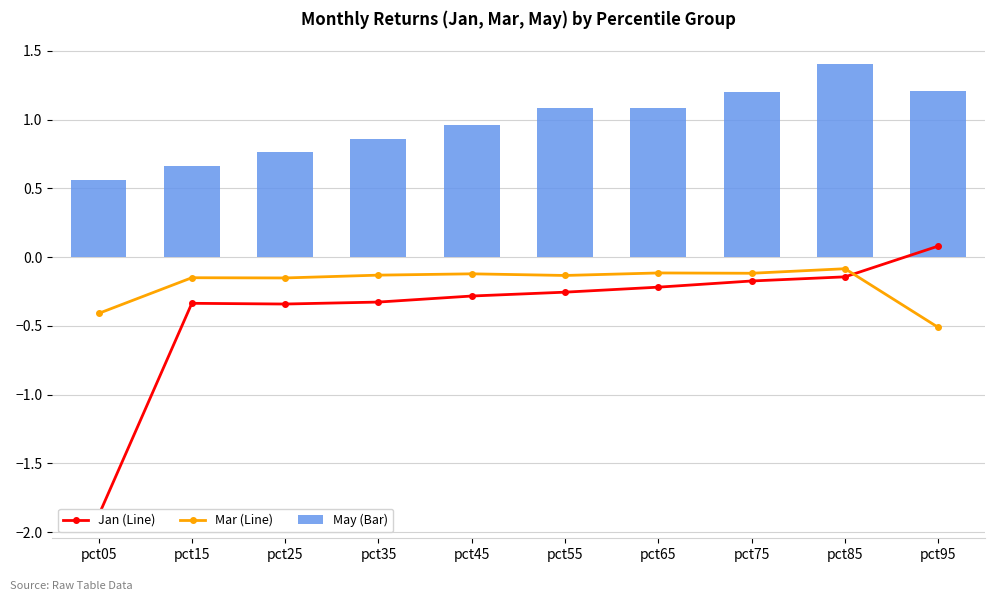

Rank the categories by May (Bar) value from lowest to highest.

pct05, pct15, pct25, pct35, pct45, pct55, pct65, pct75, pct95, pct85